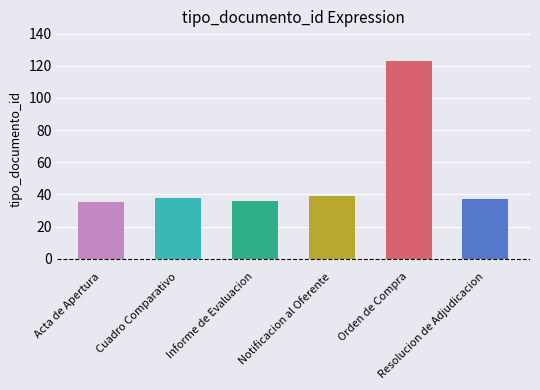

What is the value of the 4th bar from the left?

39